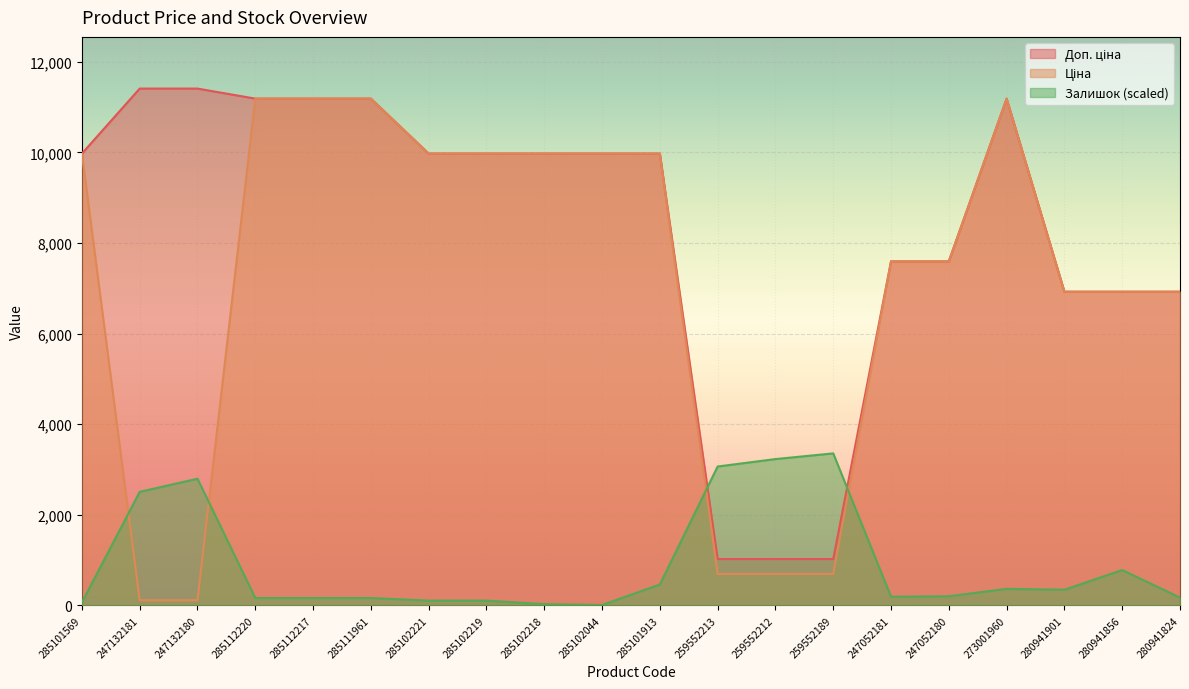

At which label does Залишок reach its peak?

259552189